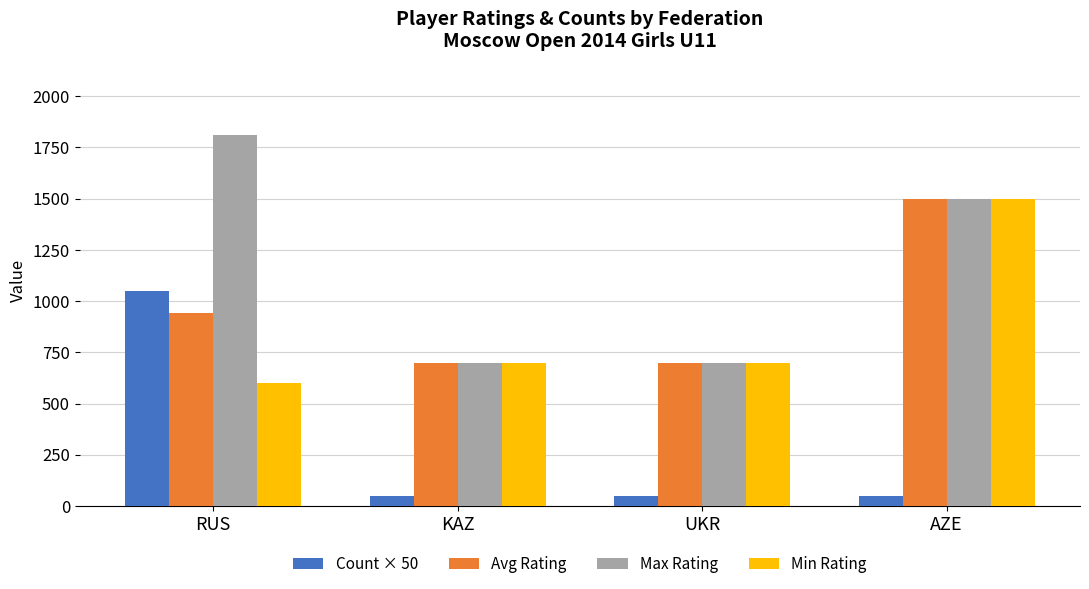

What position from the left is KAZ?

2